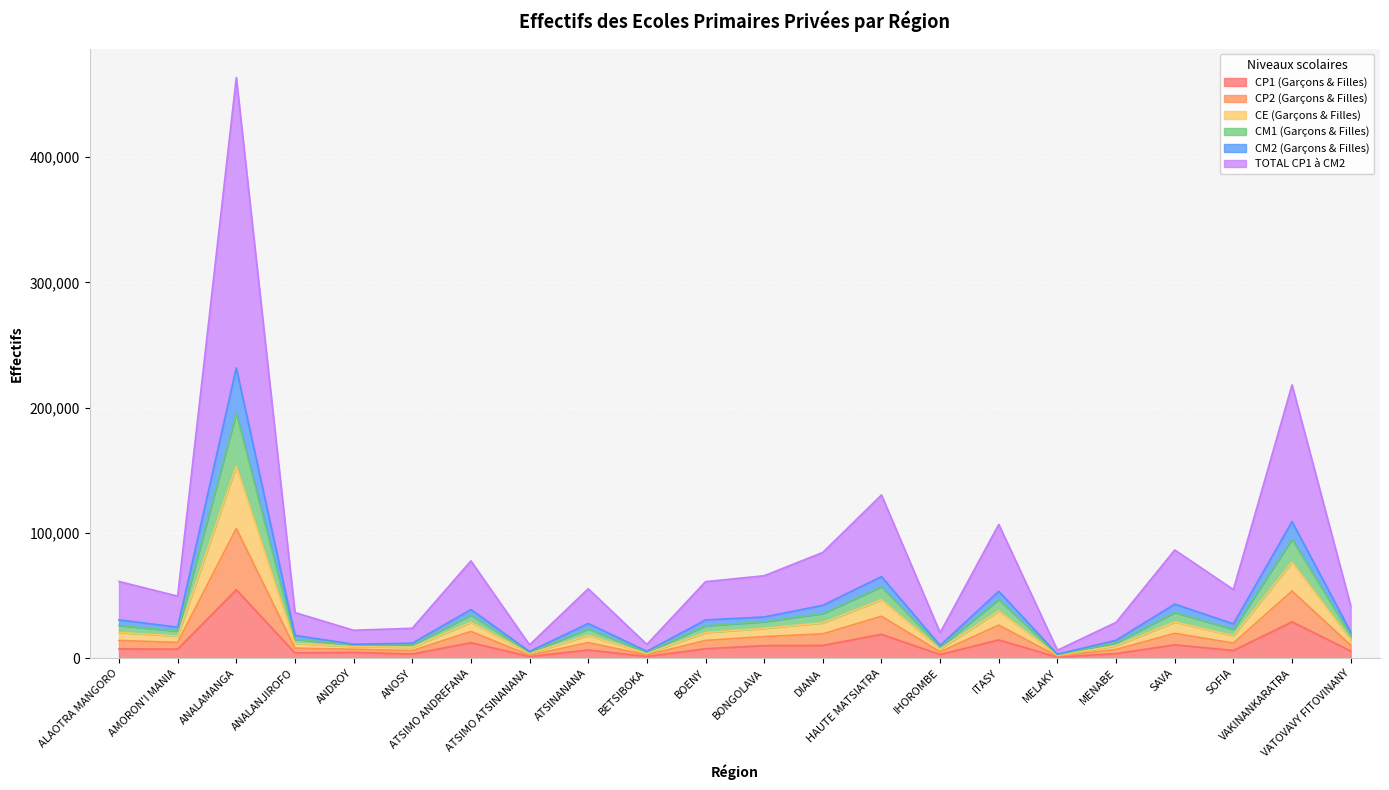

At which category is the sum across all series the highest?

ANALAMANGA